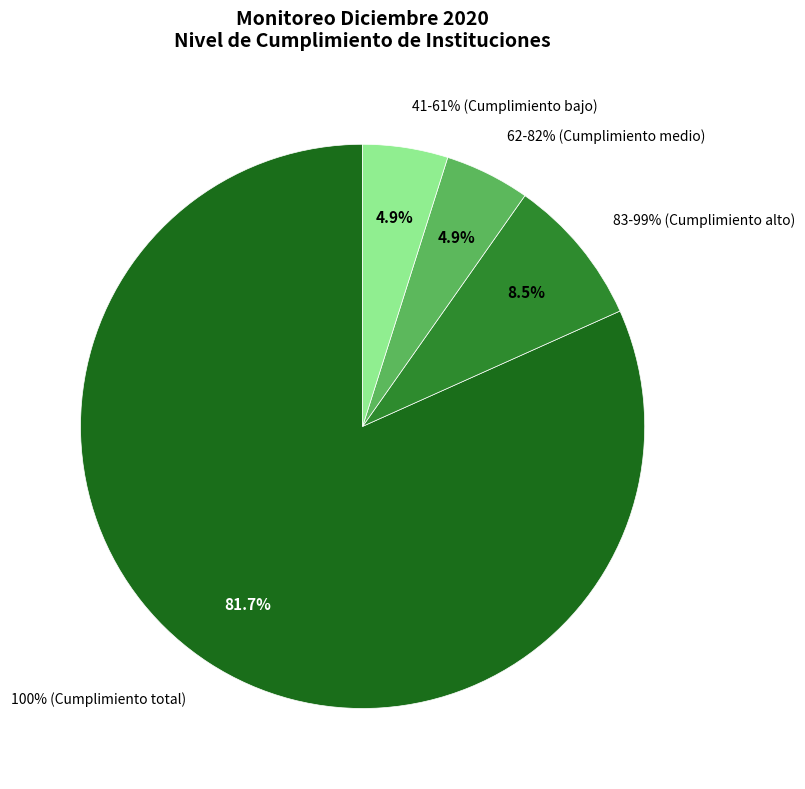

Is there any slice that represents more than half of the pie?

Yes